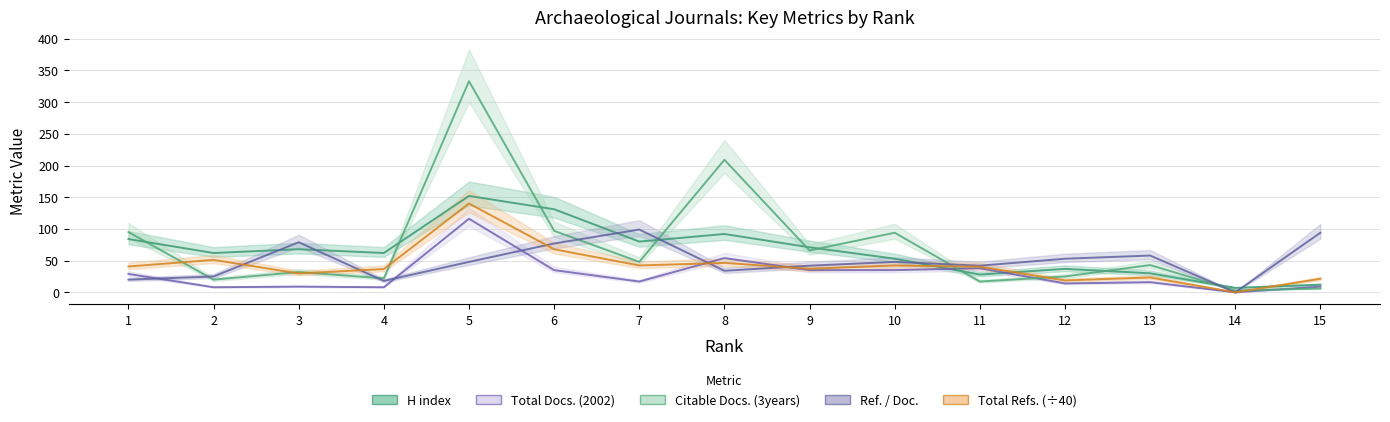

Does the chart display data point markers on the line(s)?

No